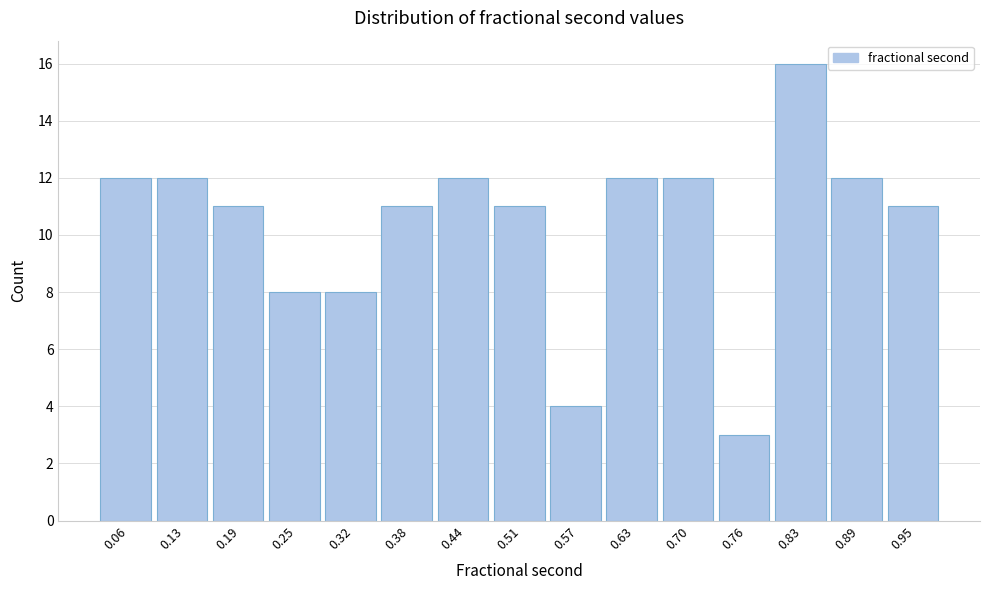

How tall is the bar that spans 0.35 to 0.41 on the x-axis? Neither the bar edges nor the heights are printed on the chart, so give them approximately, as read against the axes.

11